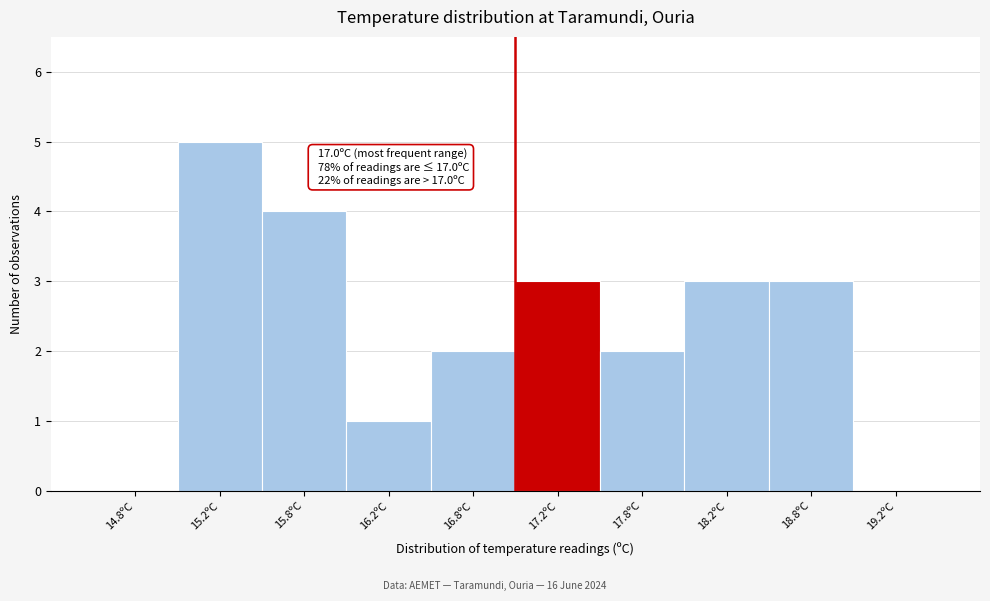

Which range on the x-axis has the tallest bar?

15.0 to 15.5